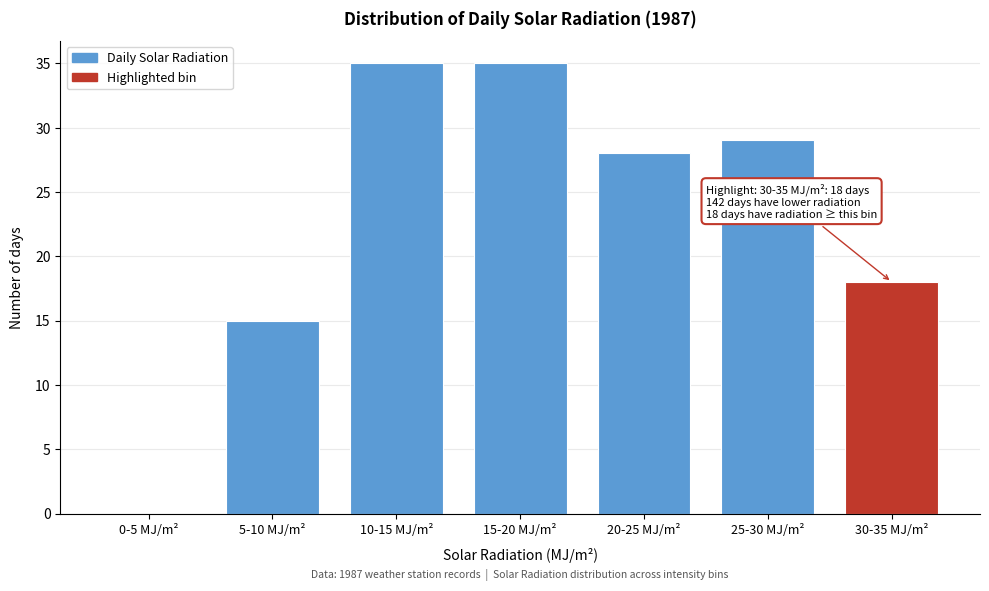

Reading left to right, extract all data points from this chart.

0-5 MJ/m²=0	5-10 MJ/m²=15	10-15 MJ/m²=35	15-20 MJ/m²=35	20-25 MJ/m²=28	25-30 MJ/m²=29	30-35 MJ/m²=18